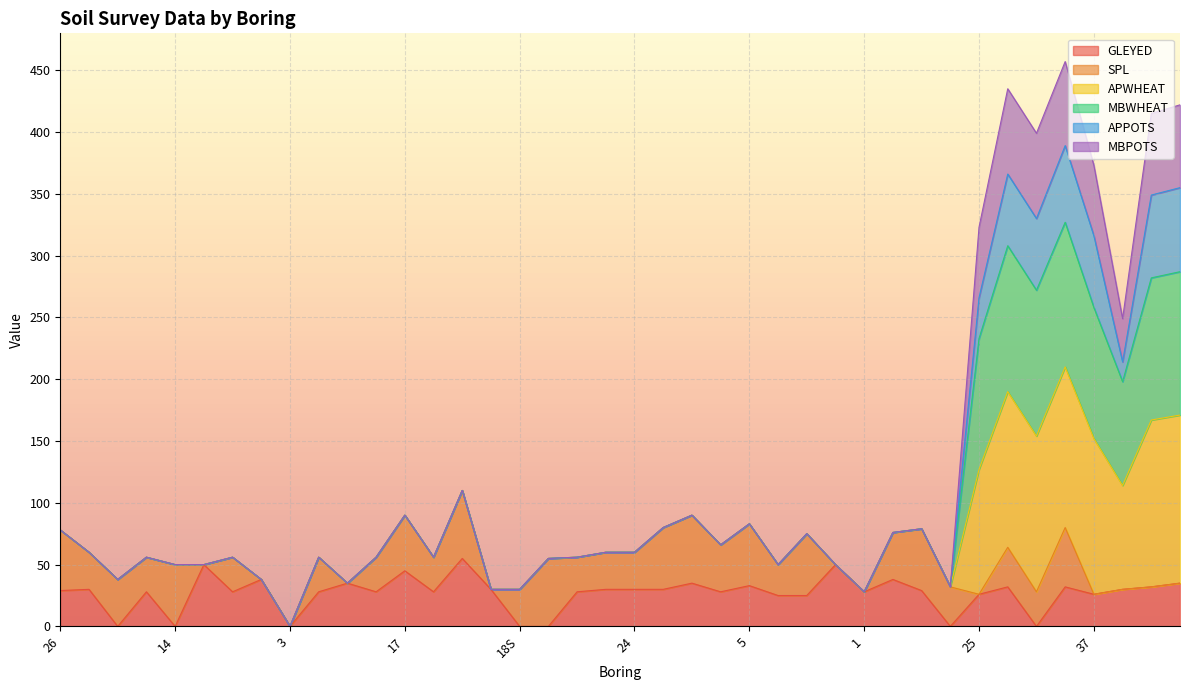

Which has a higher value, 32 or 5?

5